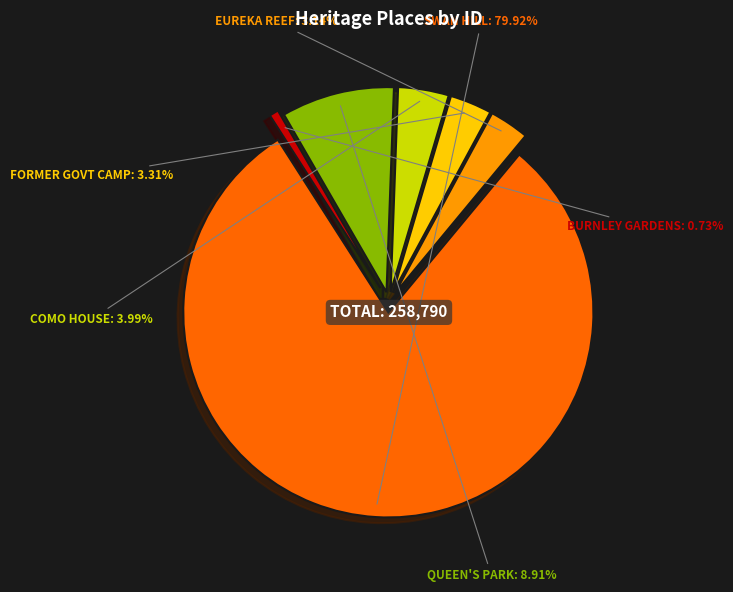

Does any single category account for the majority?

Yes